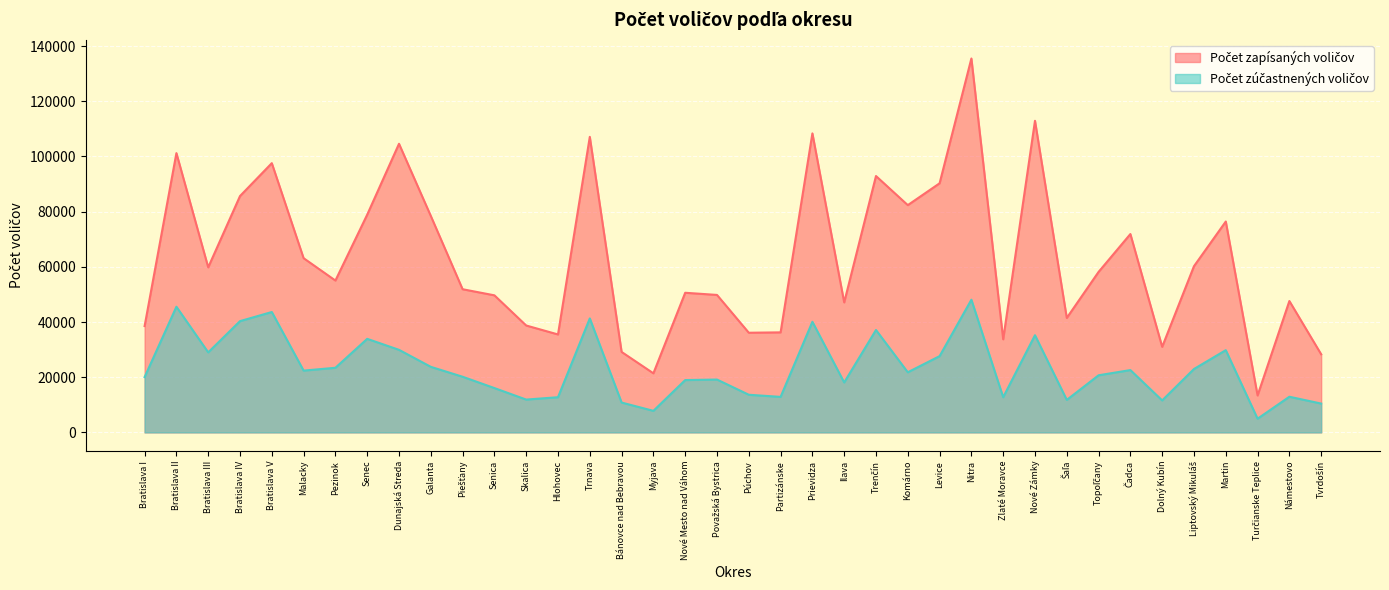

Rank the series at Pezinok from highest to lowest value.

Počet zapísaných voličov, Počet zúčastnených voličov